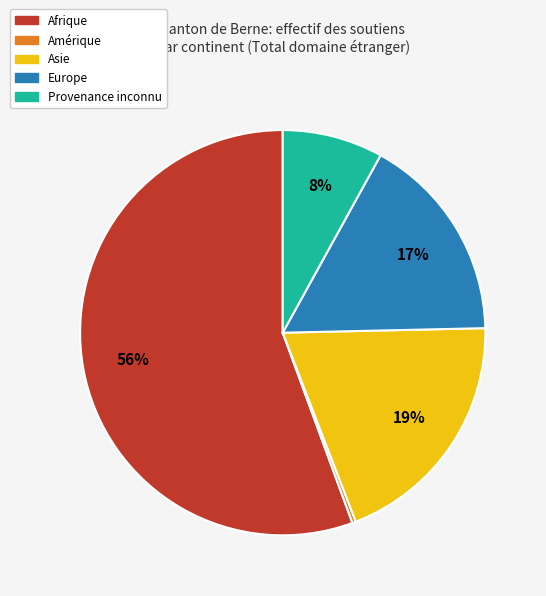

What percentage is the Asie slice, to the nearest percent?

19%